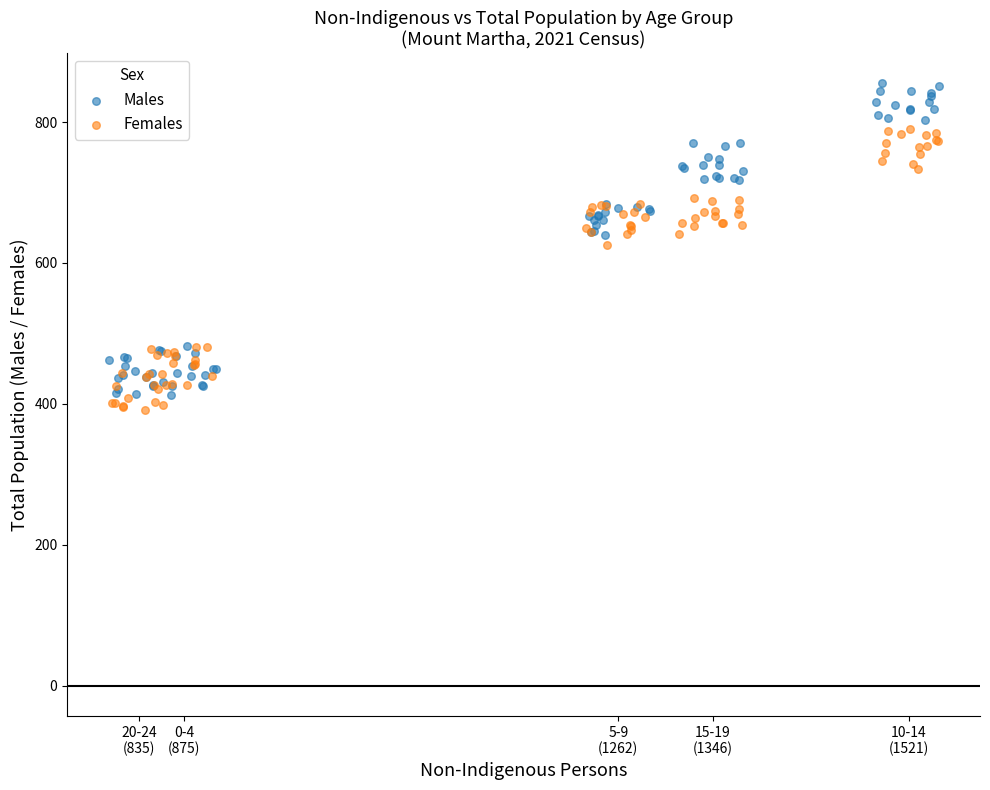

What are all the series names shown in the legend?

Males, Females